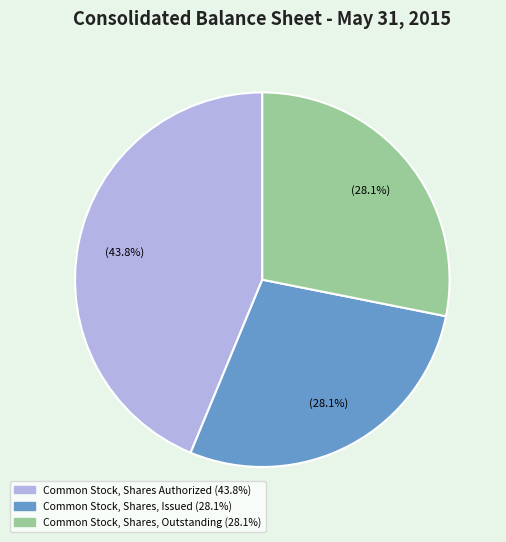

Is there a majority slice in this chart?

No